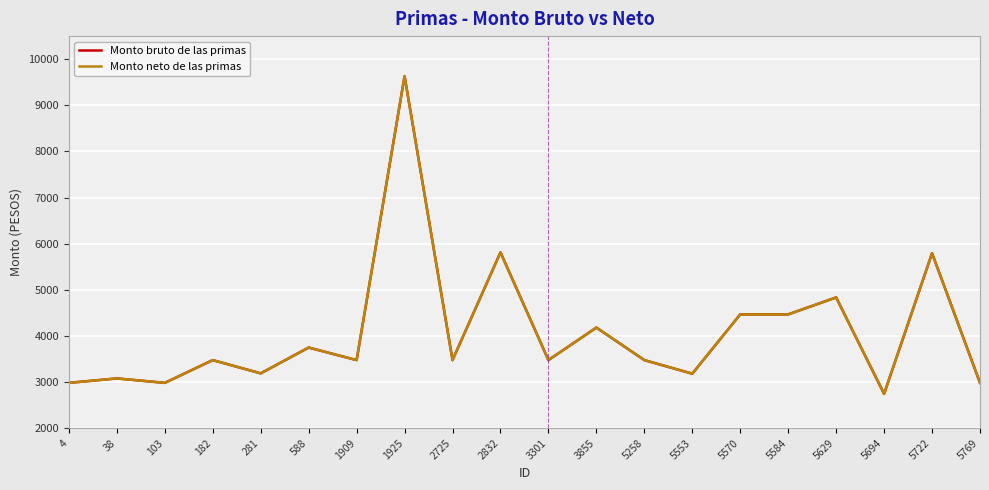

Reading left to right, what are all the values shown in this chart?

Monto bruto de las primas: 4=2981.3	38=3077.7	103=2981.3	182=3474.8	281=3187.2	588=3747.1	1909=3474.8	1925=9632.0	2725=3474.8	2832=5810.8	3301=3474.8	3855=4179.9	5258=3474.8	5553=3180.0	5570=4465.9	5584=4465.9	5629=4833.8	5694=2742.8	5722=5792.6	5769=2981.3
Monto neto de las primas: 4=2981.3	38=3077.7	103=2981.3	182=3474.8	281=3187.2	588=3747.1	1909=3474.8	1925=9632.0	2725=3474.8	2832=5810.8	3301=3474.8	3855=4179.9	5258=3474.8	5553=3180.0	5570=4465.9	5584=4465.9	5629=4833.8	5694=2742.8	5722=5792.6	5769=2981.3